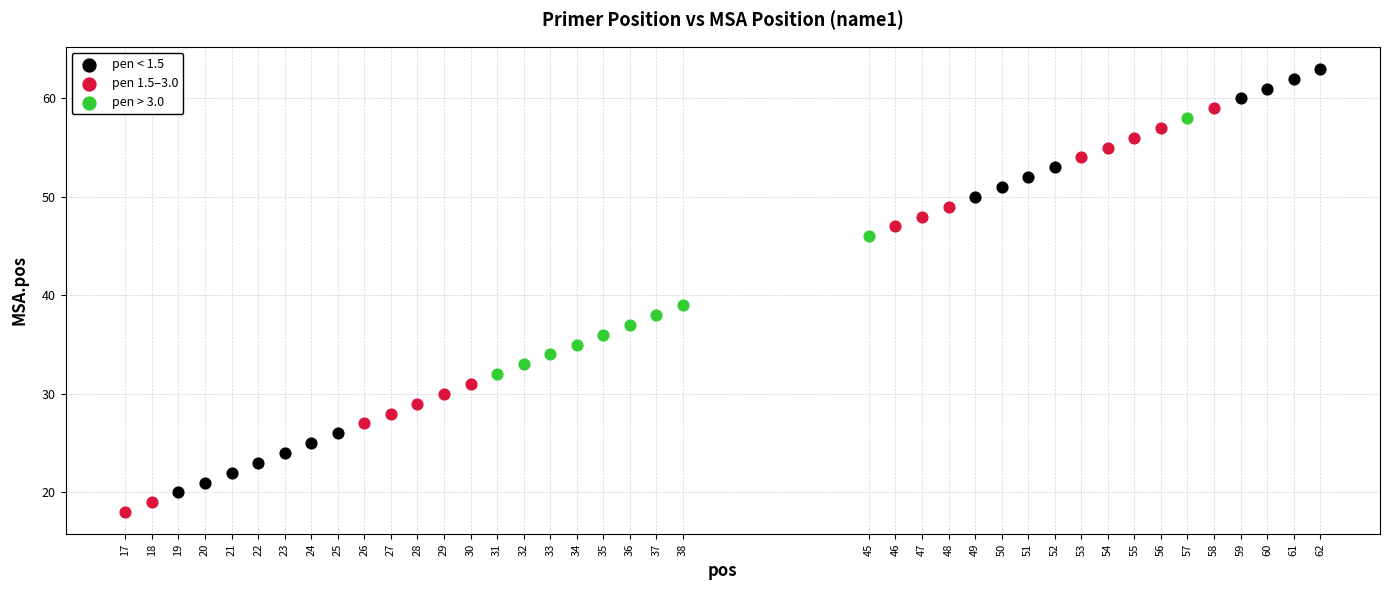

Which series contains the highest Y value?

pen < 1.5